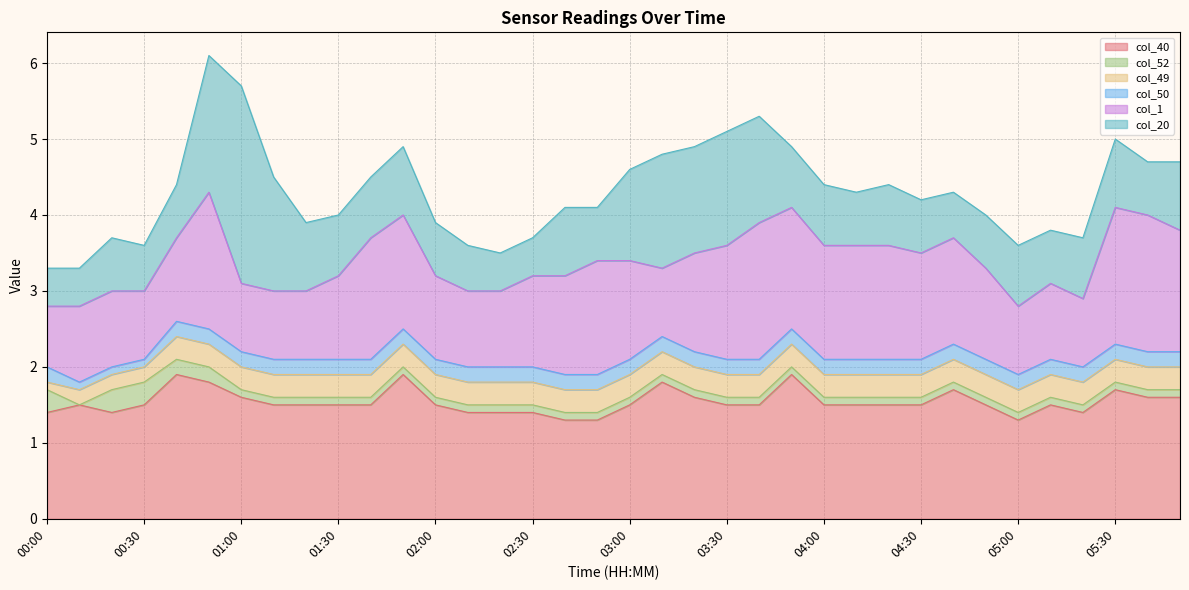

What is the label of the 9th point from the left?

01:20